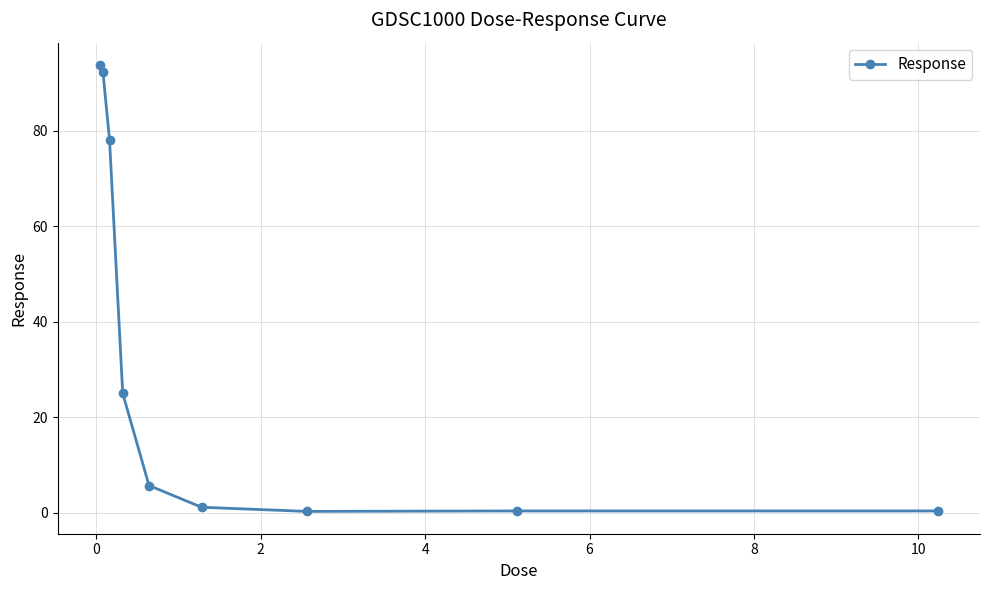

How many lines are shown in the chart?

1